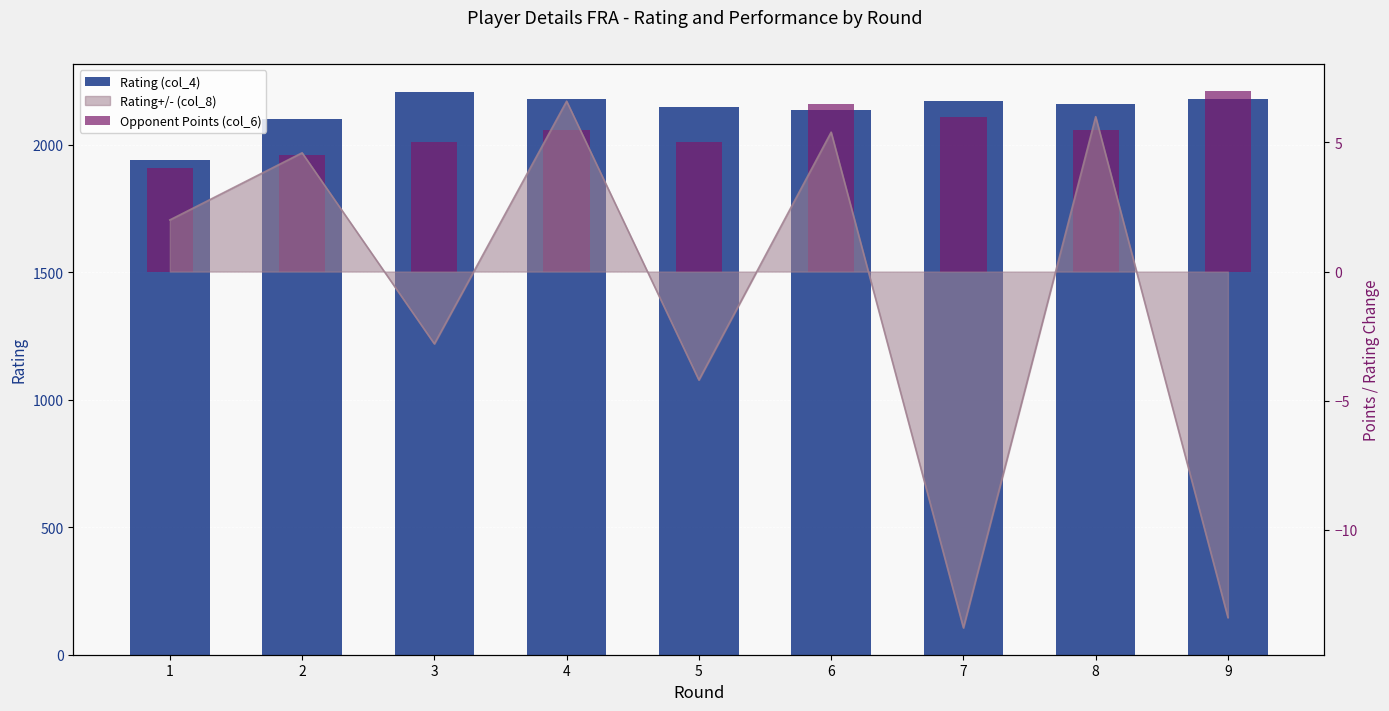

Between 3 and 1, which is larger?

3